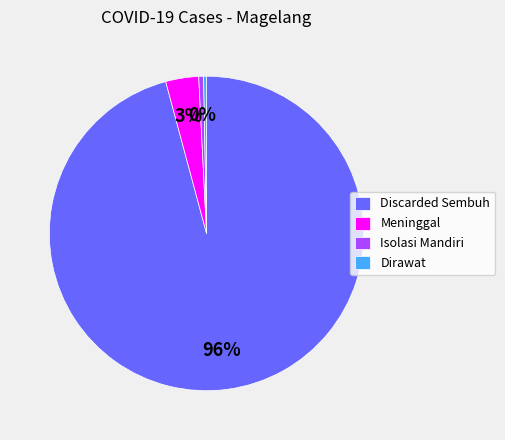

What is the largest slice in the pie chart?

Discarded Sembuh